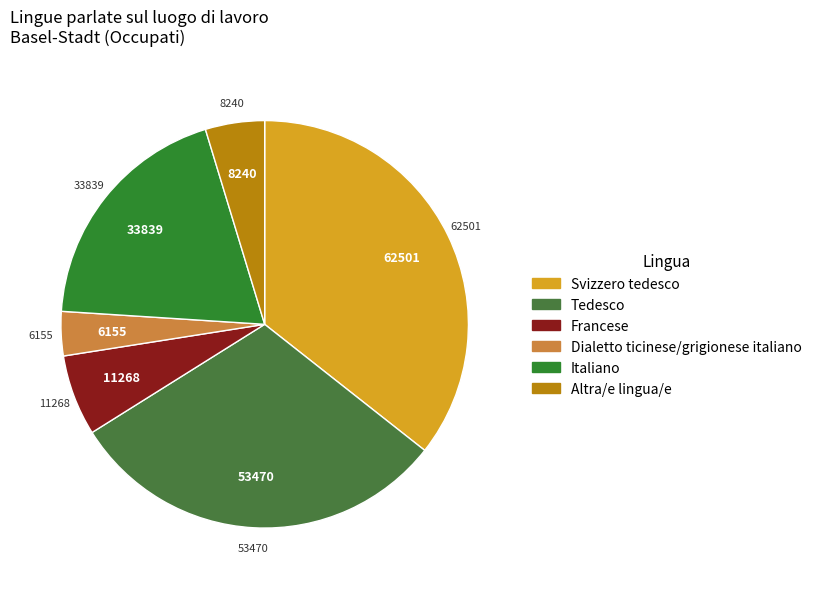

To the nearest percent, what is the combined percentage of Francese and Dialetto ticinese/grigionese italiano?

10%